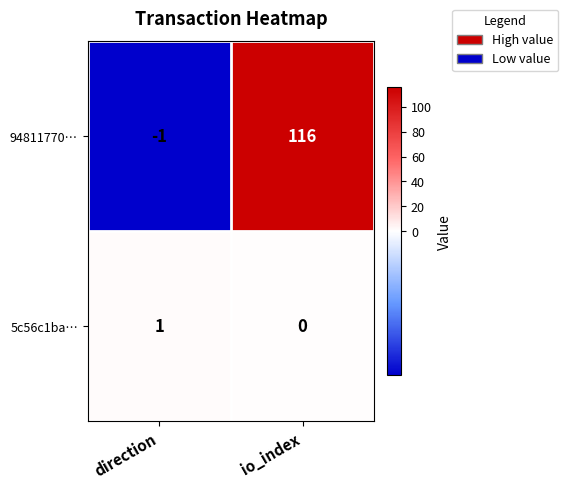

How many series are shown in this chart?

2